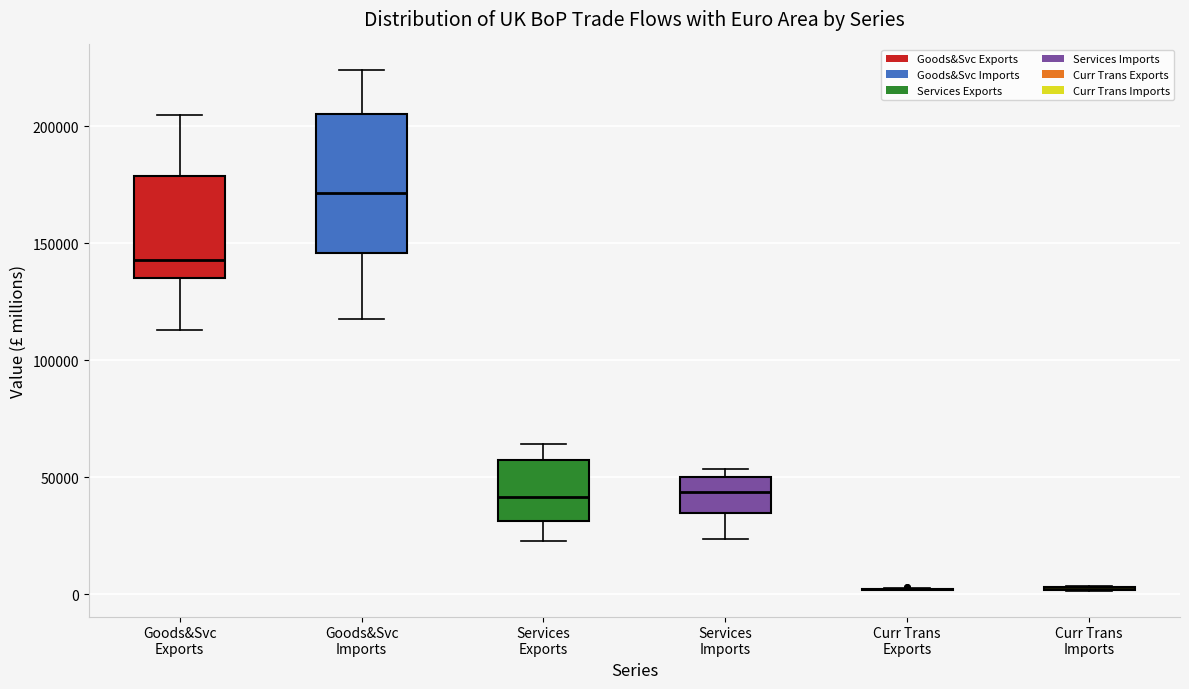

Where does the median line of the box for Goods&Svc Exports sit on the y-axis? The values are not printed on the chart, so give them approximately, as read against the axis.

145000